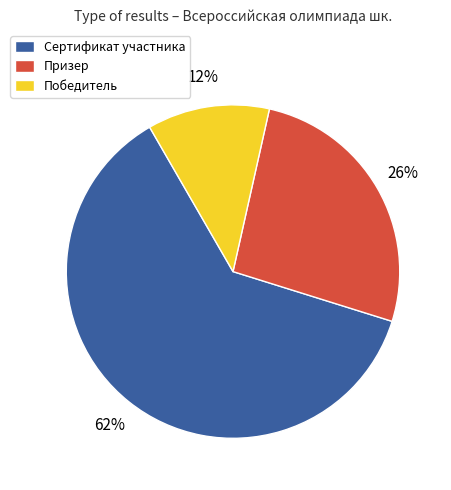

What is the largest slice in the pie chart?

Сертификат участника